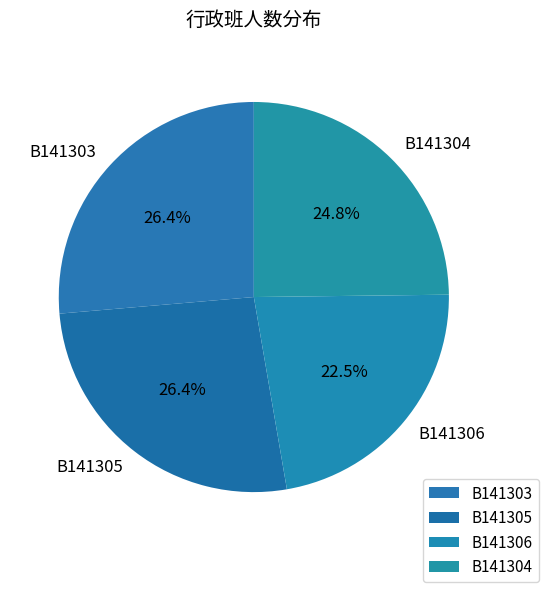

Which category has the smallest portion of the pie?

B141306